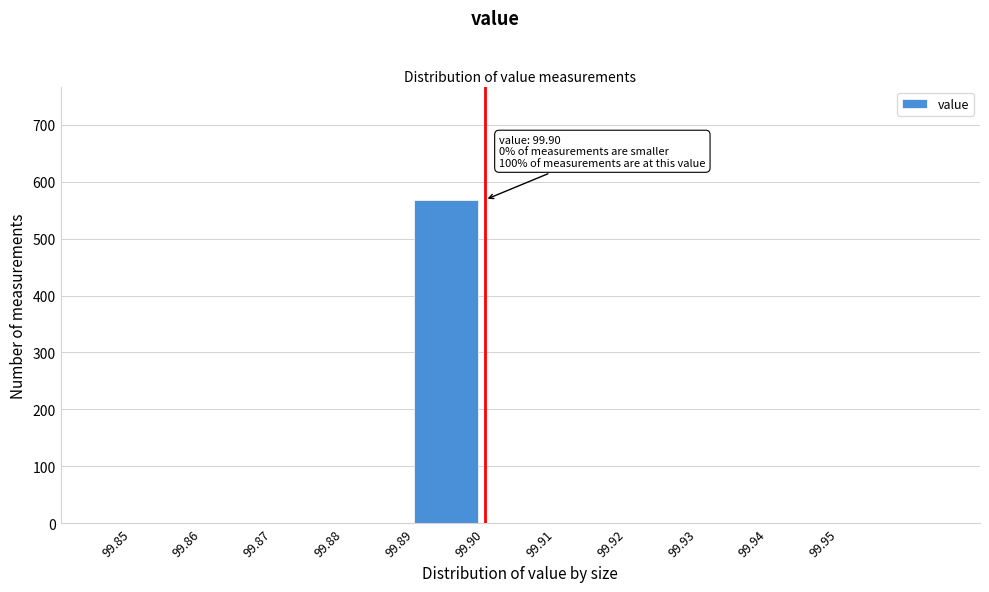

Which range on the x-axis has the tallest bar?

99.89 to 99.90